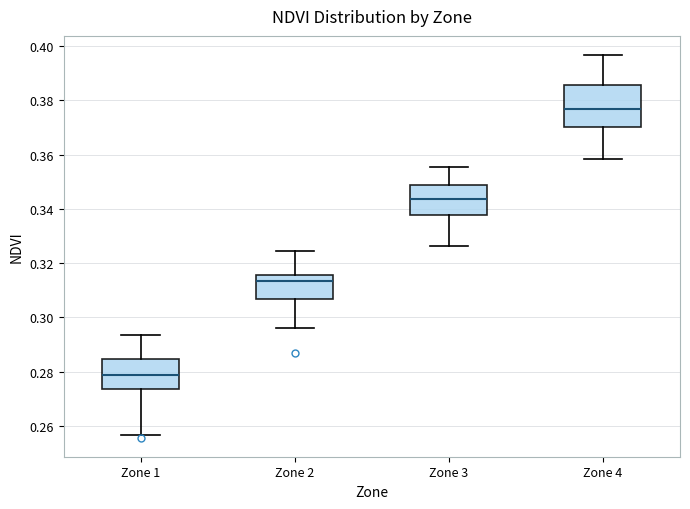

Reading left to right, transcribe this box plot: for each box, give where its median line is, the range the box spans, and where its two whiskers end, as read against the y-axis. The values are not printed on the chart, so give them approximately, as read against the axis.

Zone 1: median 0.278, box 0.274 to 0.284, whiskers 0.256 to 0.294
Zone 2: median 0.314, box 0.306 to 0.316, whiskers 0.296 to 0.324
Zone 3: median 0.344, box 0.338 to 0.348, whiskers 0.326 to 0.356
Zone 4: median 0.376, box 0.370 to 0.386, whiskers 0.358 to 0.396